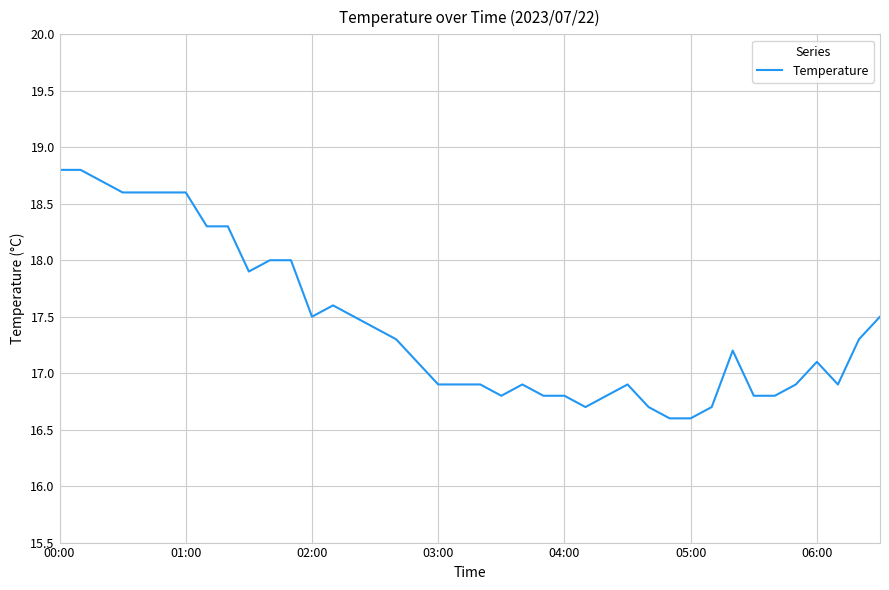

What is the maximum value shown in the chart?

18.8